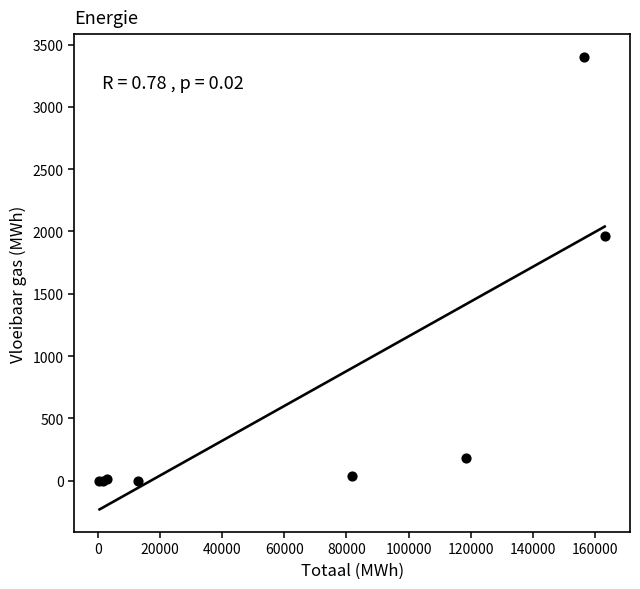

What Y value in the scatter plot is closest to 1701?

1960.7